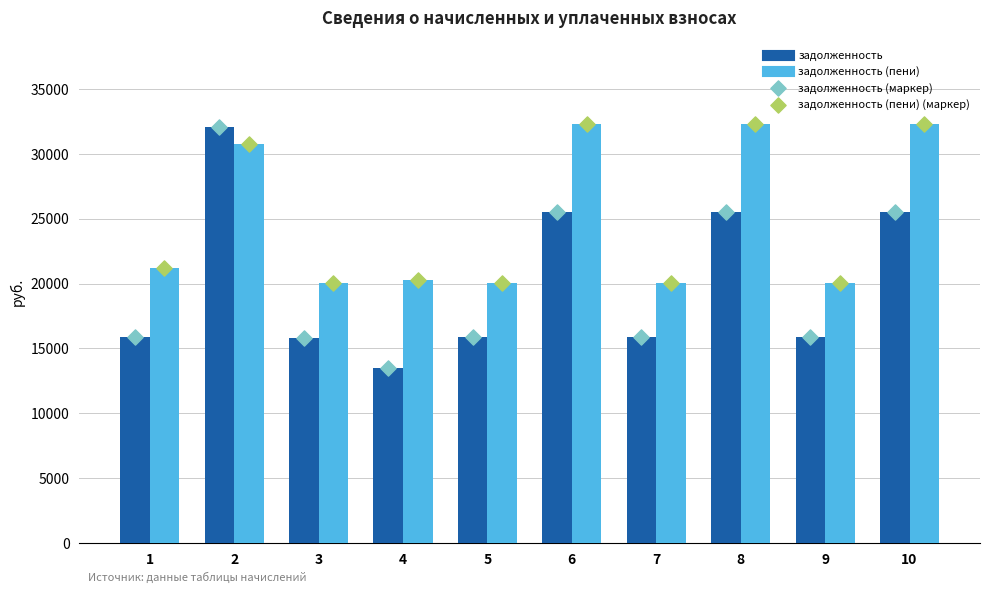

Is the value of задолженность at 6 greater than the value of задолженность (пени) at 7?

Yes